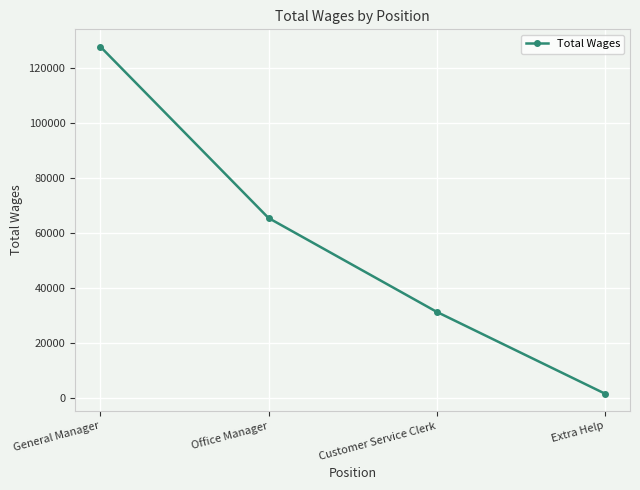

What is the difference between the maximum and minimum values?

126337